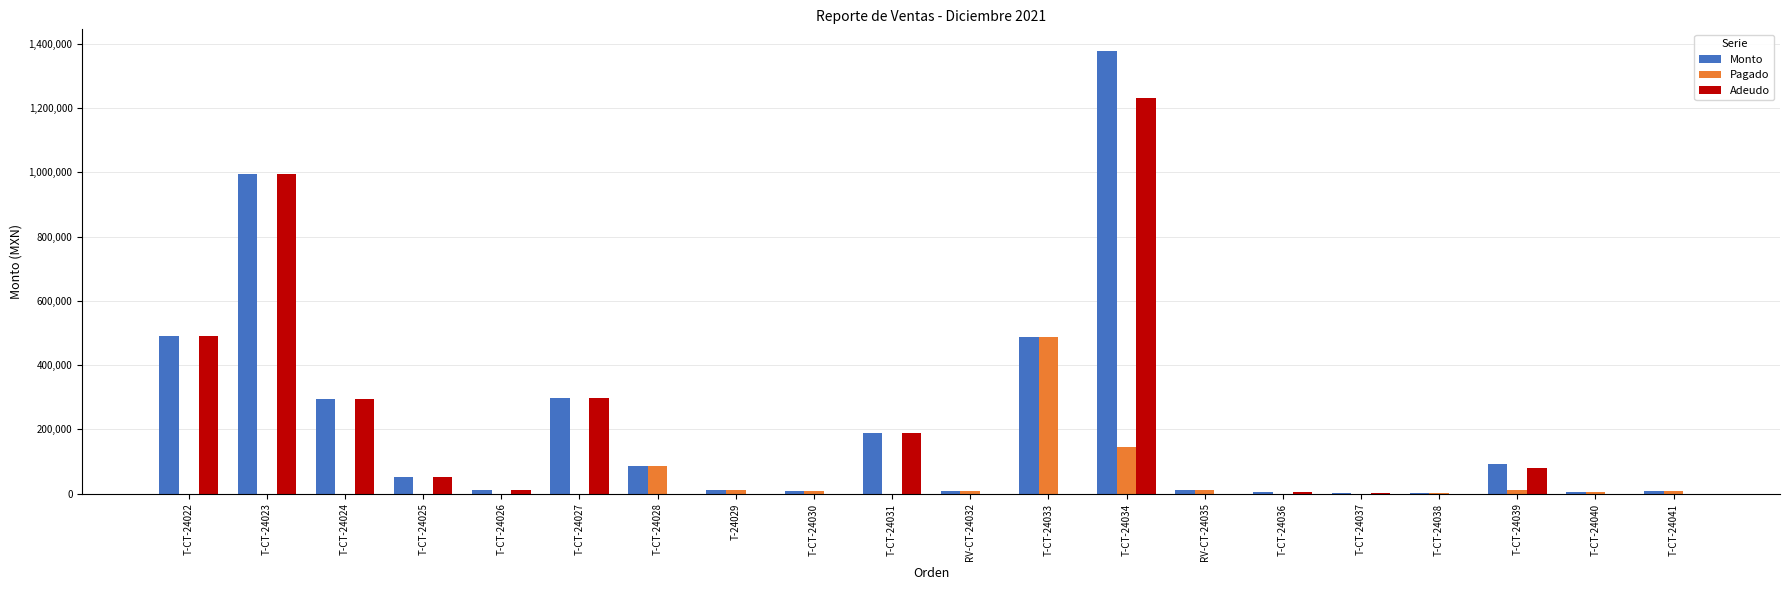

How many groups of bars are there?

20